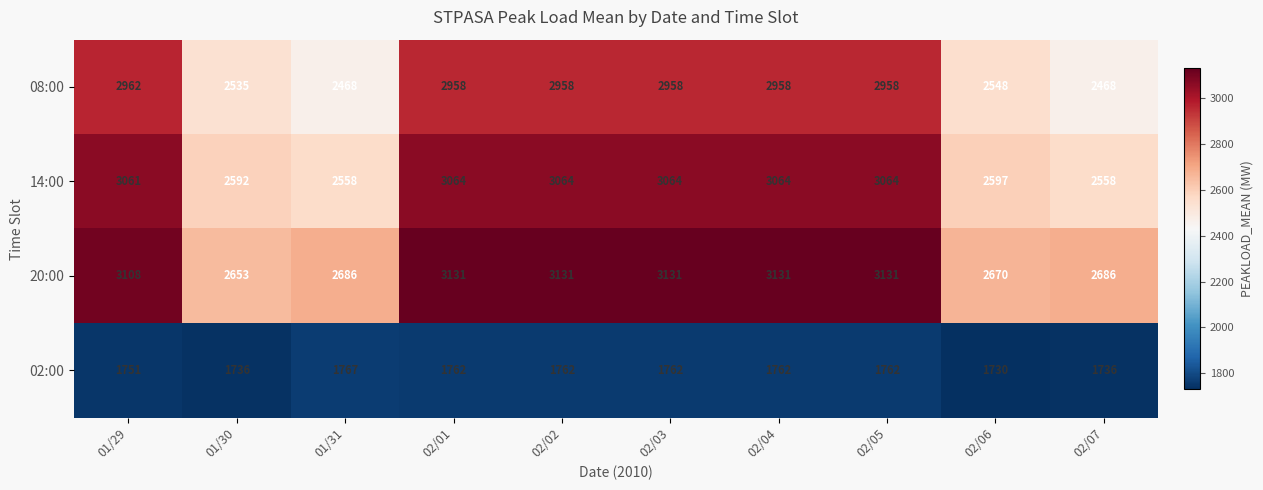

What is the sum of all 20:00 values?

29458